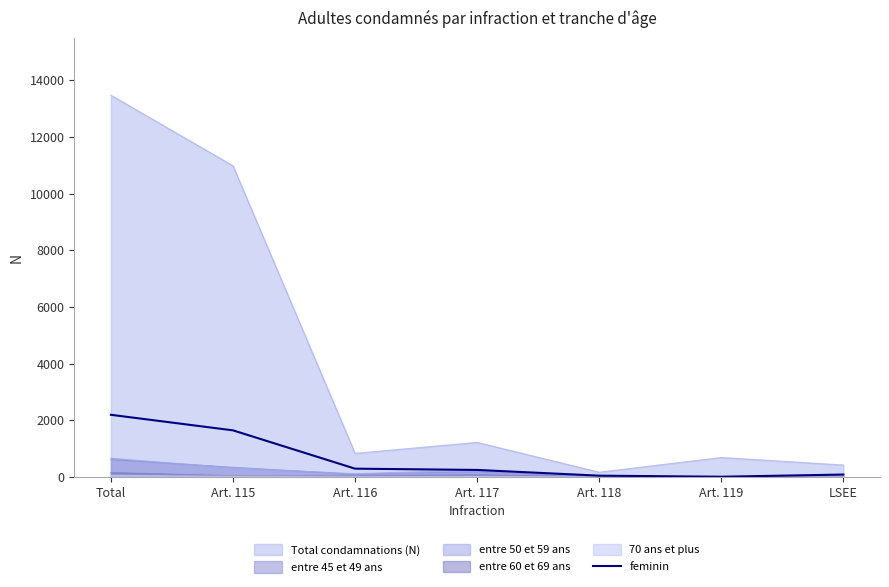

How many lines are shown in the chart?

6